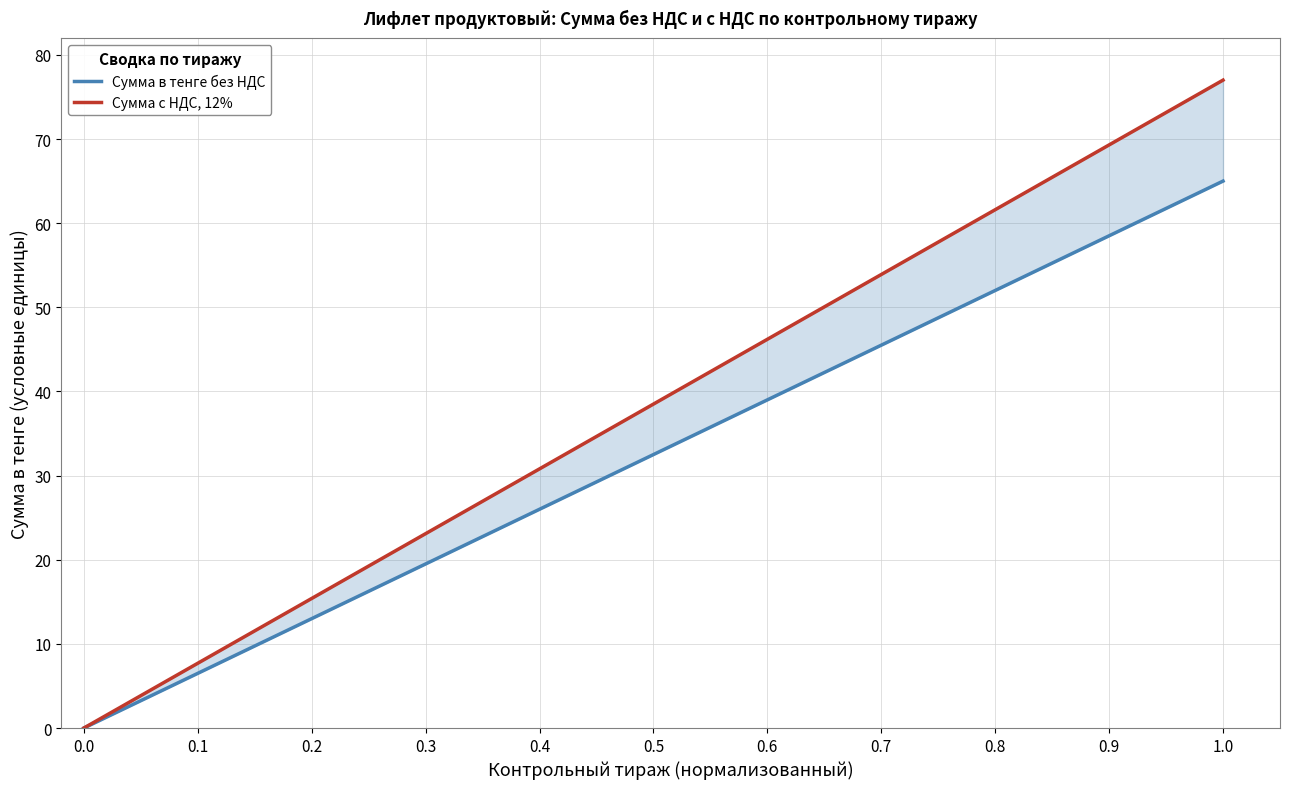

Reading left to right, transcribe all the data shown in this chart.

Сумма в тенге без НДС: 0.0	0.1	0.7	1.5	4.0	8.1	16.2	24.3	32.5	40.6	48.7	65.0
Сумма с НДС, 12%: 0.0	0.1	0.9	1.8	4.7	9.5	19.2	28.8	38.5	48.1	57.7	77.0